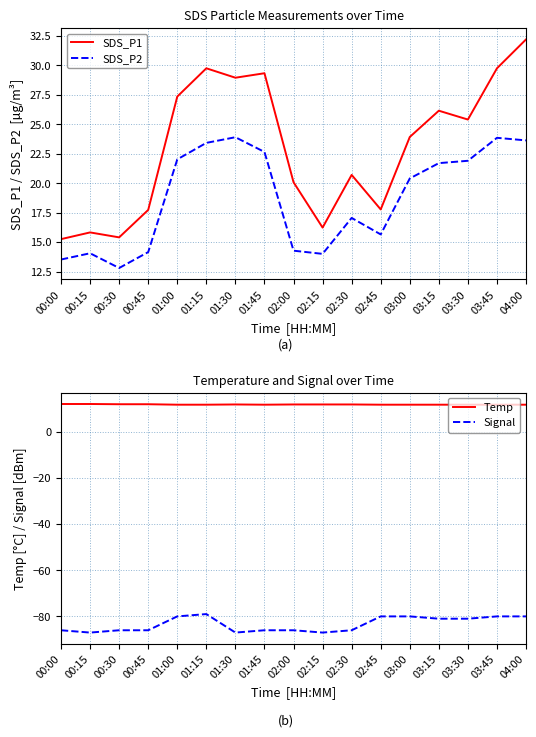

True or false: Temp has a value of 11.7 at 02:30.

True